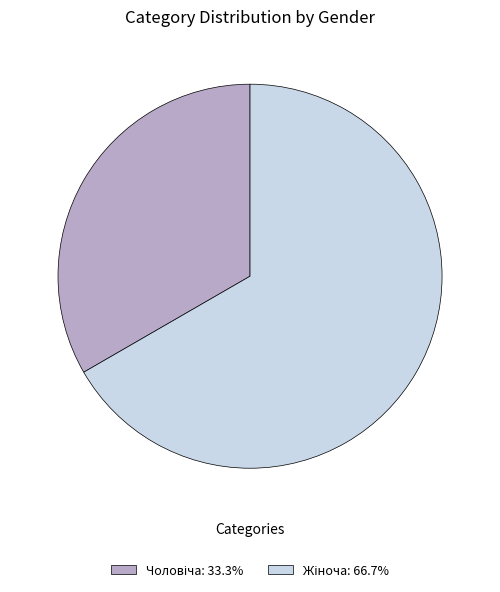

Is there any slice that represents more than half of the pie?

Yes